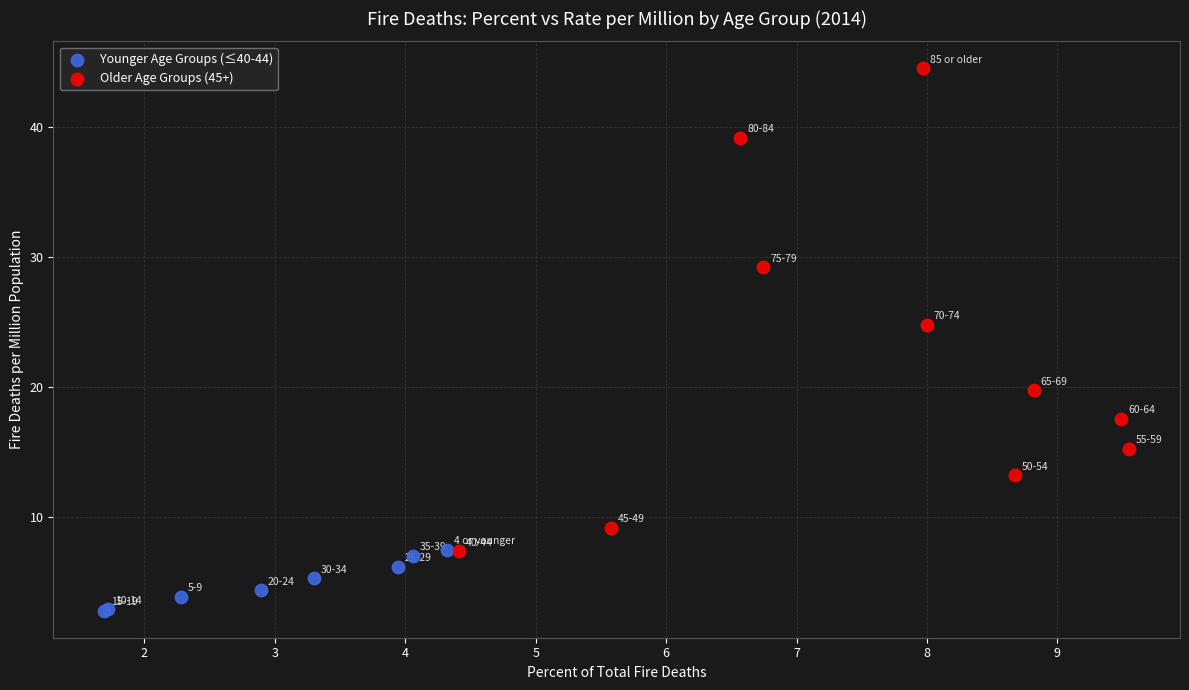

What are all the series names shown in the legend?

Younger Age Groups (≤40-44), Older Age Groups (45+)